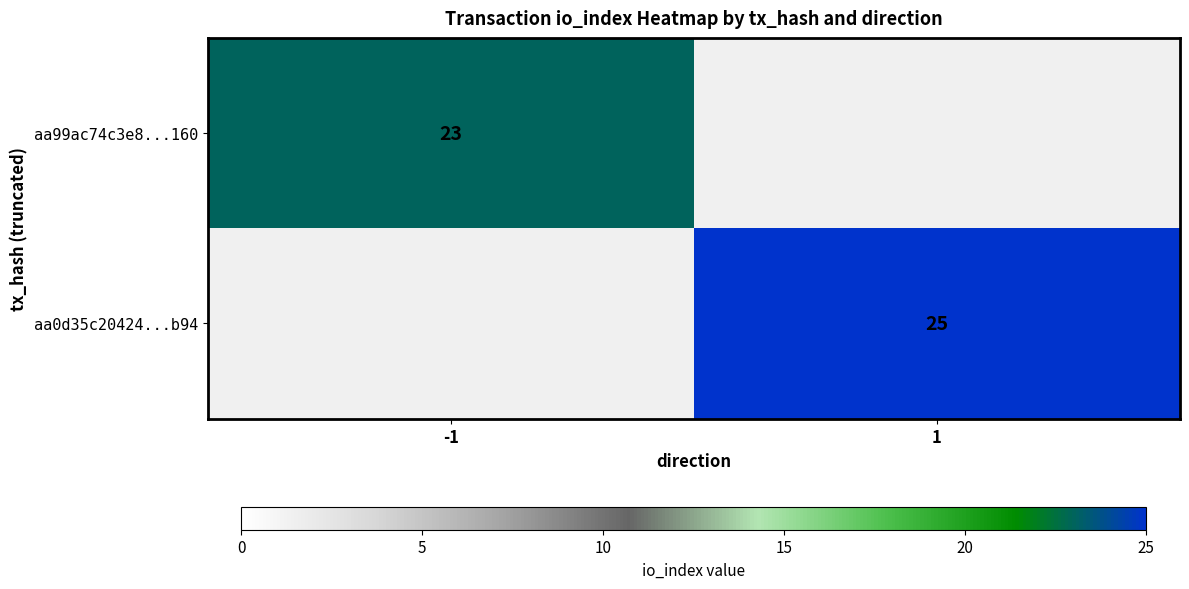

Is it true that aa0d35c20424...b94 equals 36 at 1?

False